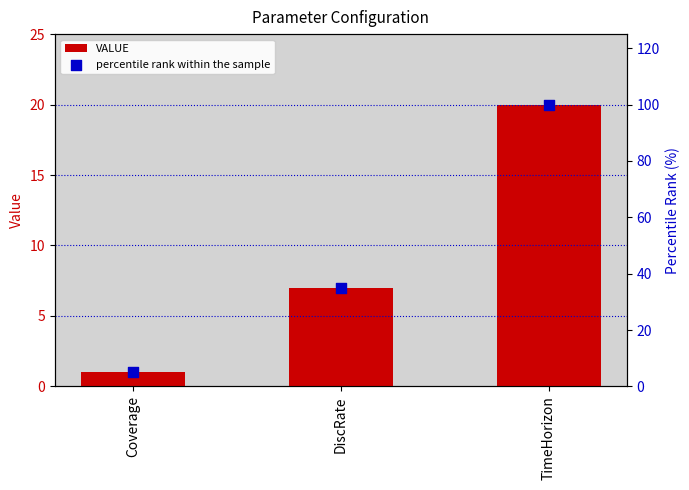

Which series has the largest total across all categories?

percentile rank within the sample